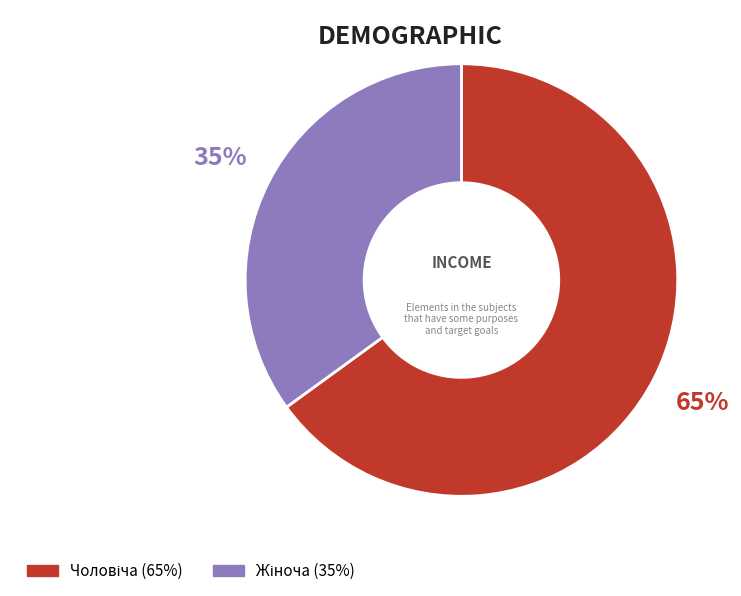

Is there any slice that represents more than half of the pie?

Yes